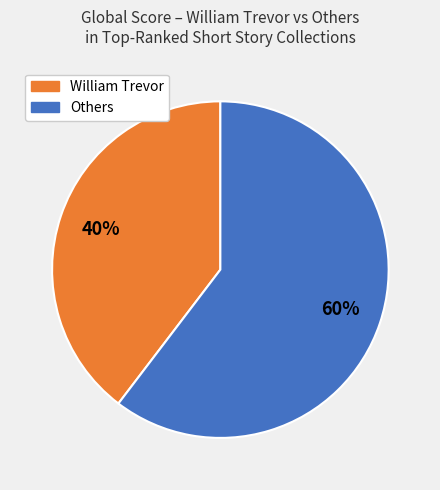

Is there a majority slice in this chart?

Yes